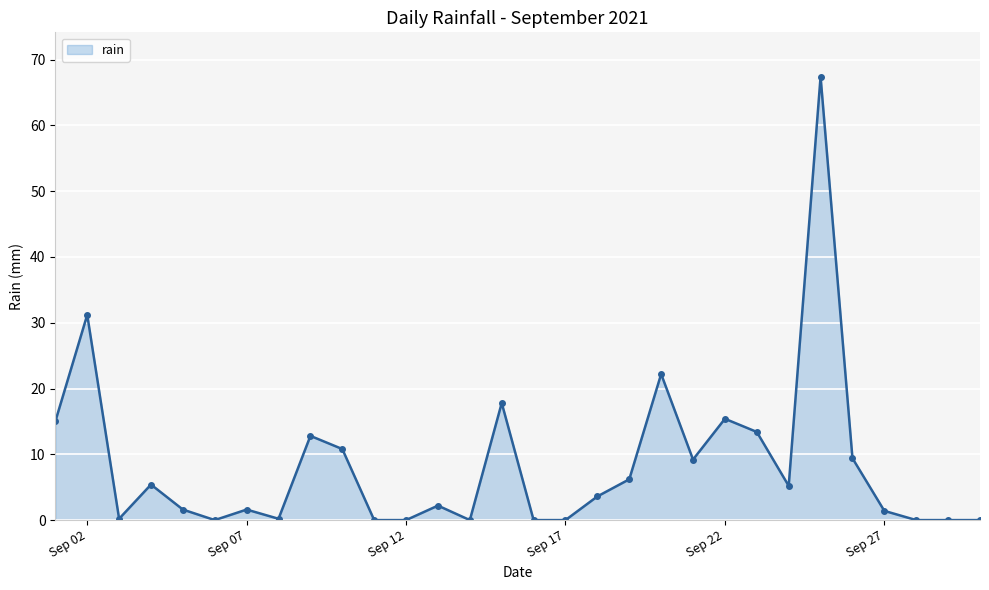

How many lines are shown in the chart?

1